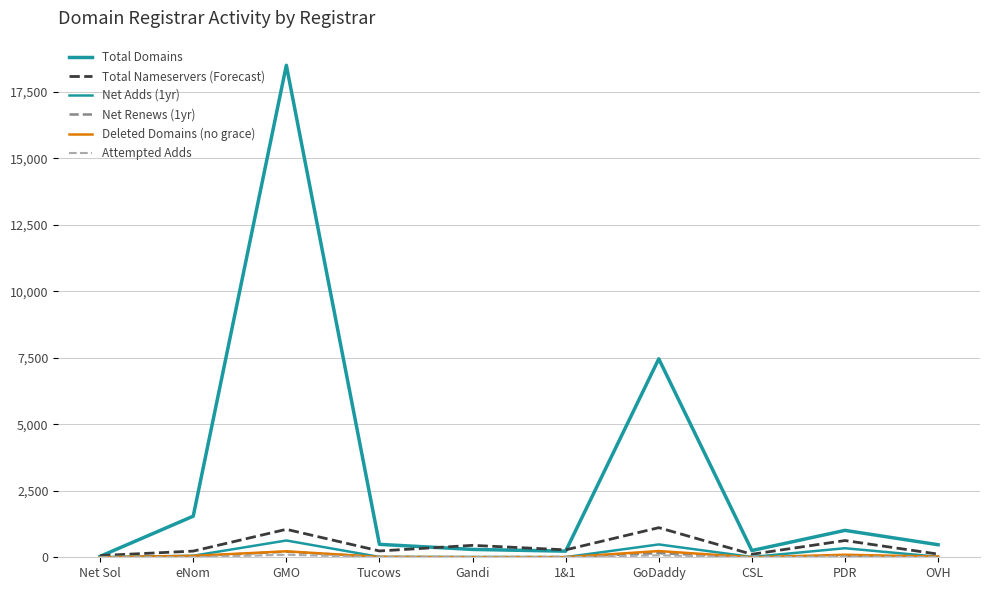

How many lines are shown in the chart?

6